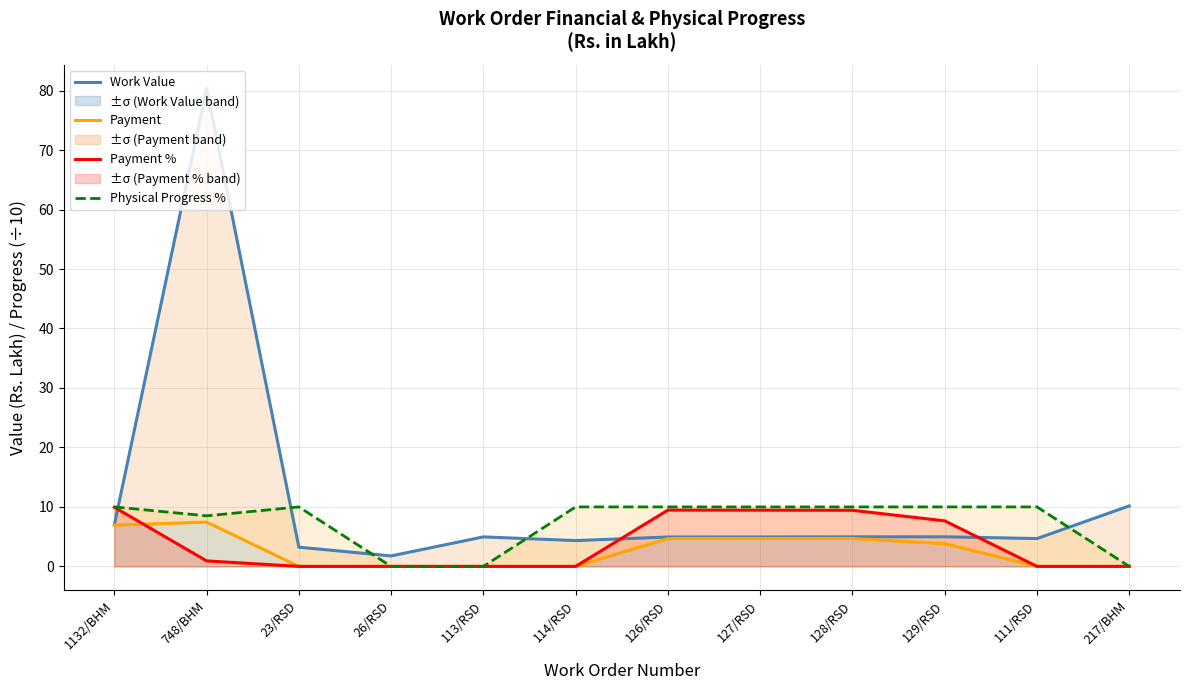

What are all the series names shown in the legend?

Work Value, Payment, Payment %, Physical Progress %